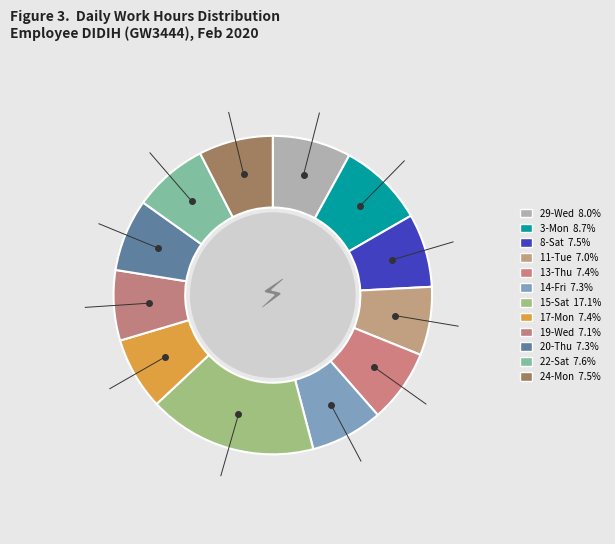

What portion of the pie excludes 19-Wed?

92.9%